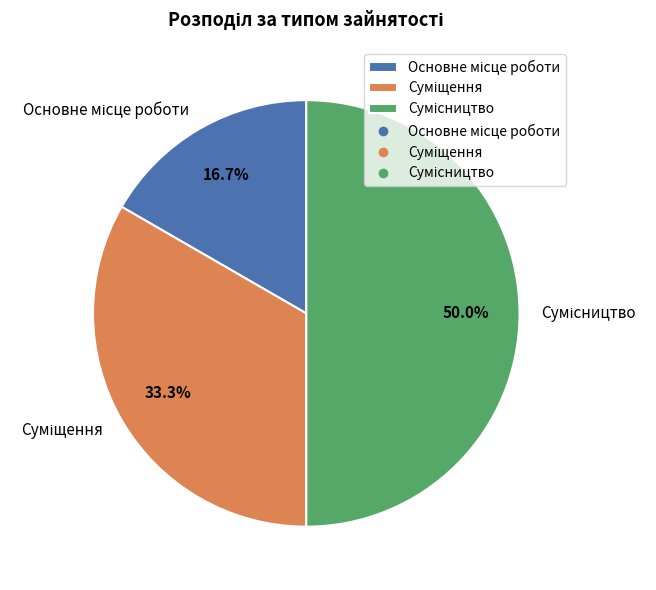

What percentage is NOT represented by Основне місце роботи?

83.3%